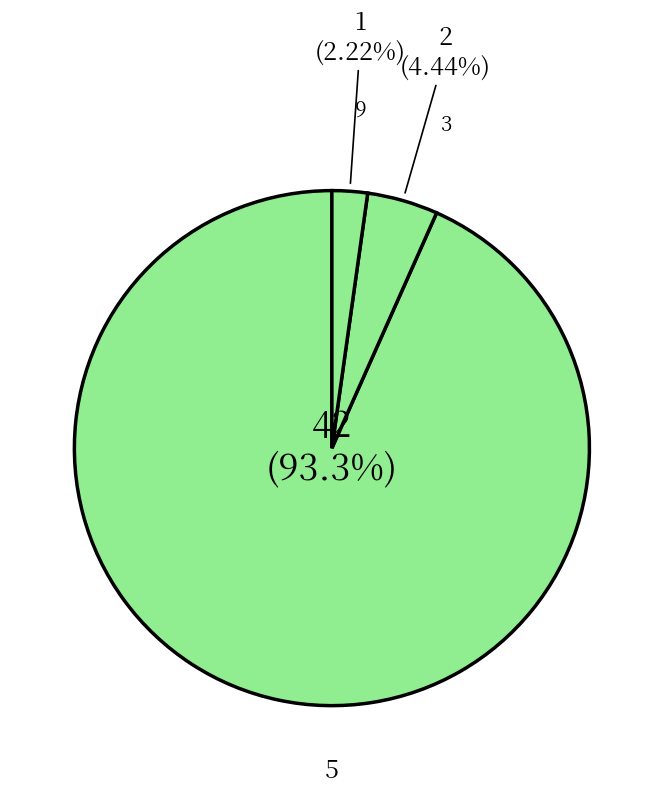

Count the number of slices in the pie.

3